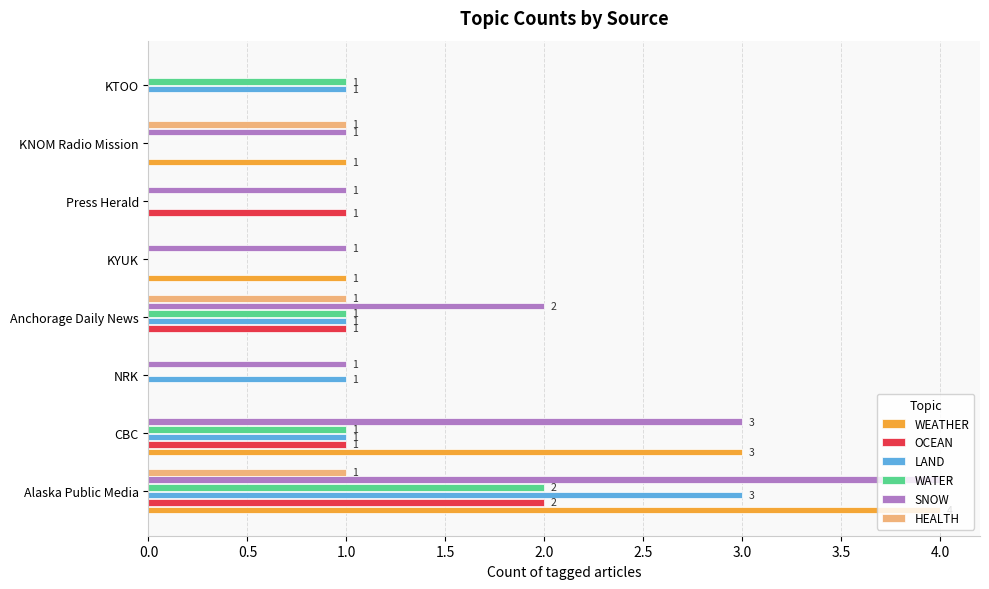

What is the average value of the SNOW series?

2